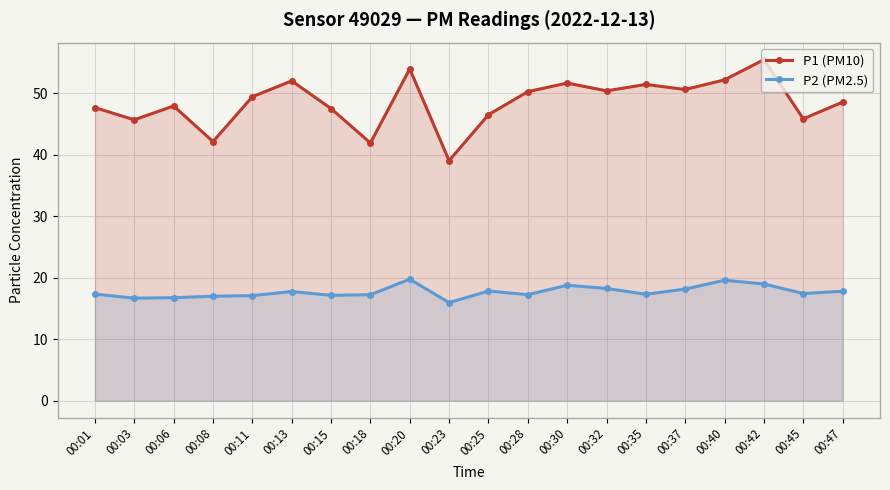

What is the spread (max minus min) of values at 00:47?

30.7